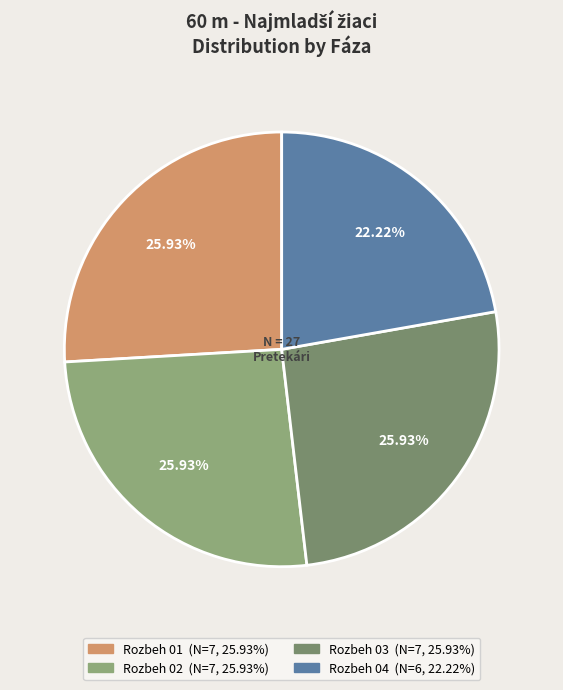

Is it true that Rozbeh 02 is 26% of the pie?

True